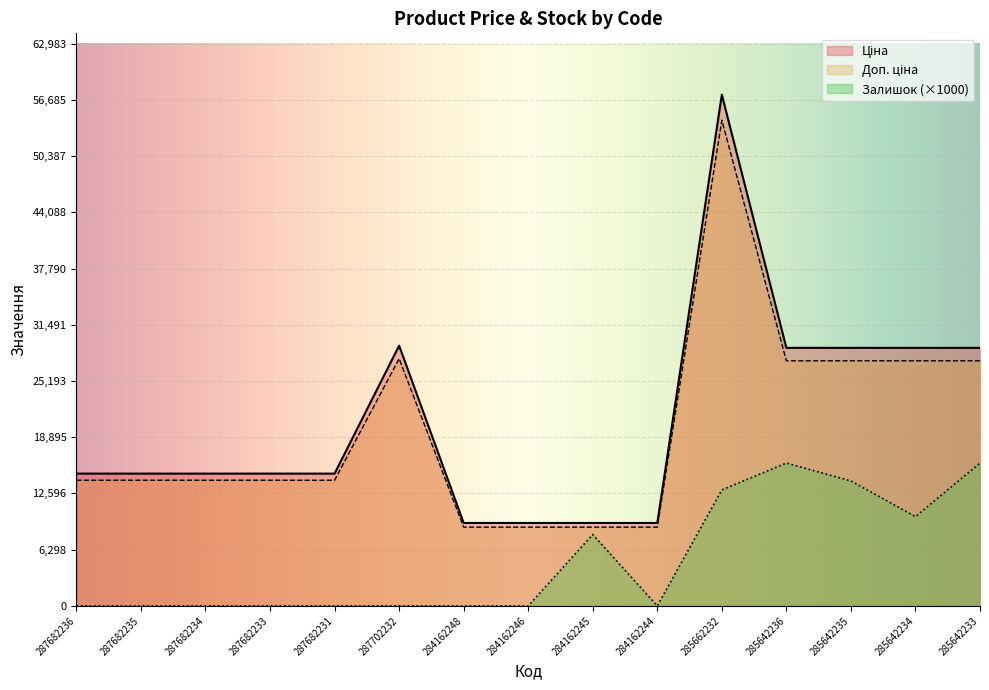

At which label is Ціна closest to 33274?

287702232